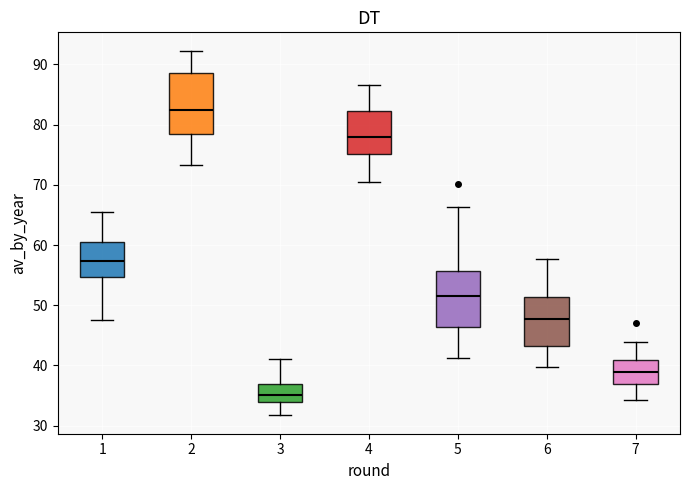

Which box's median line is the lowest?

3